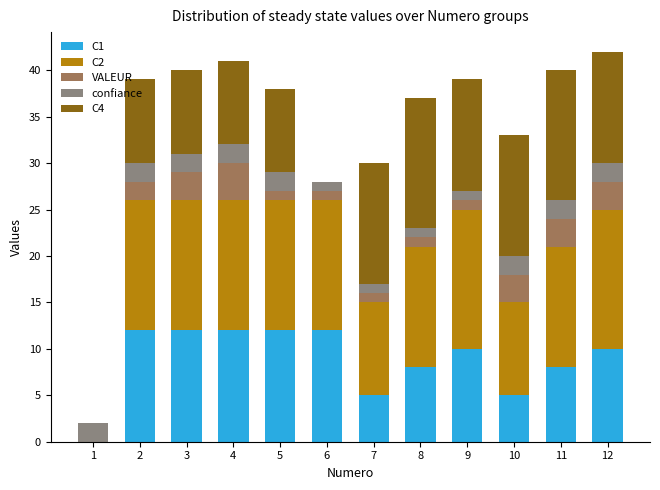

The C1 series shows 6 at 12. True or false?

False